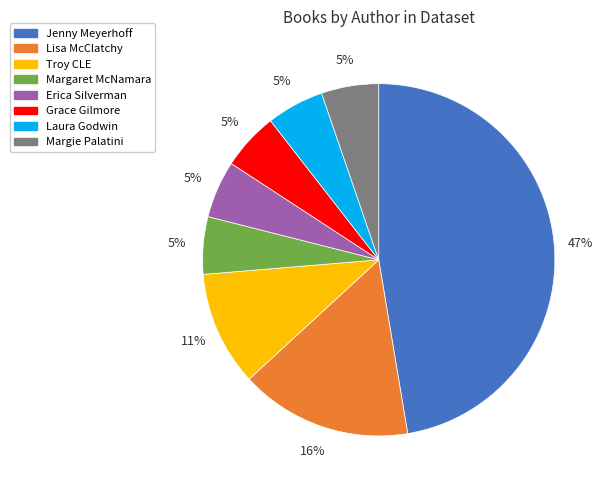

The Erica Silverman slice represents 5% of the pie. True or false?

True